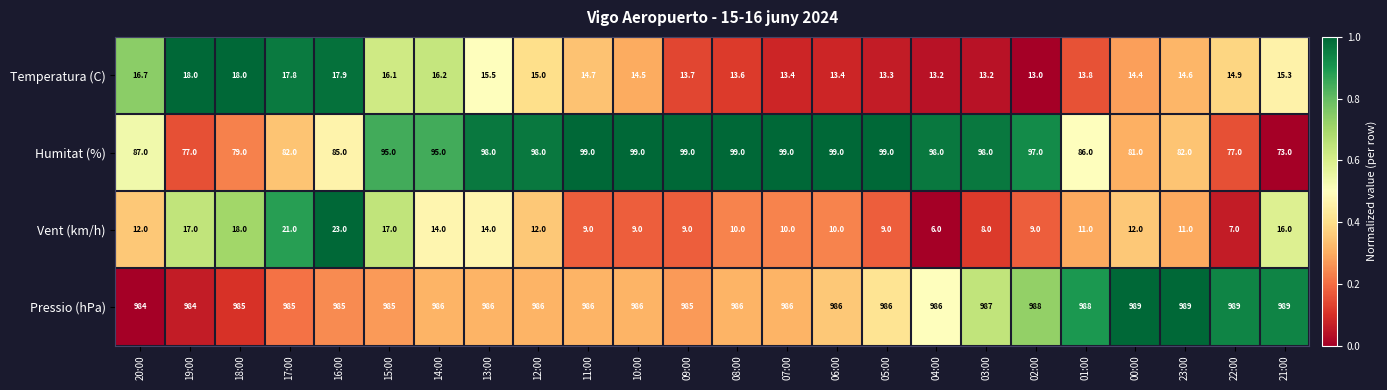

At 01:00, list the series in order from largest to smallest.

Pressio (hPa), Humitat (%), Temperatura (C), Vent (km/h)